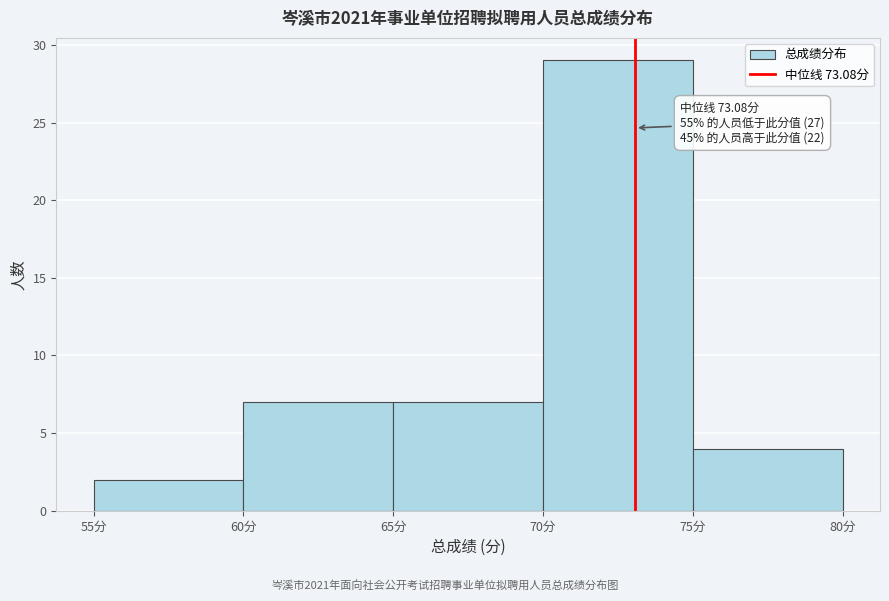

Over which range of the x-axis is the bar tallest?

70 to 75